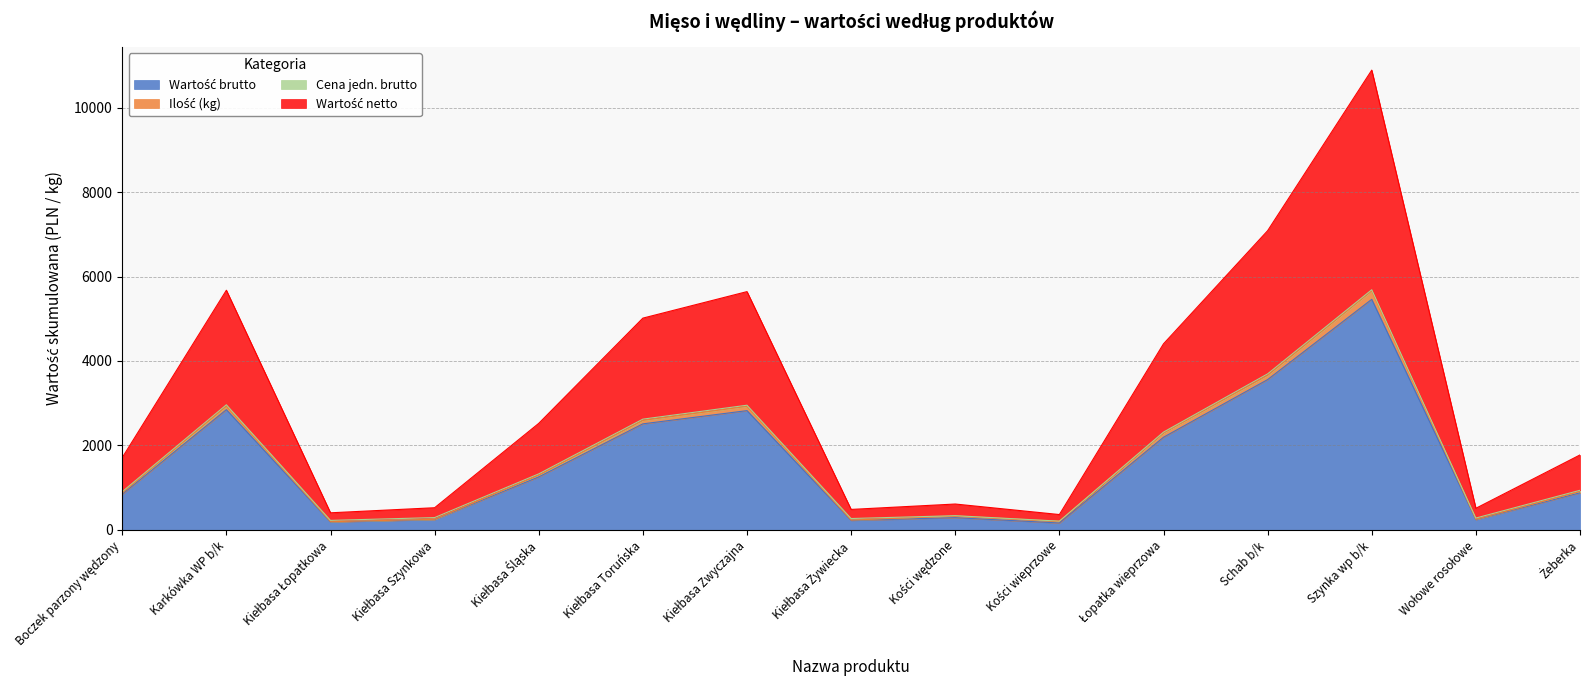

What is the spread (max minus min) of values at Kiełbasa Śląska?

1267.4